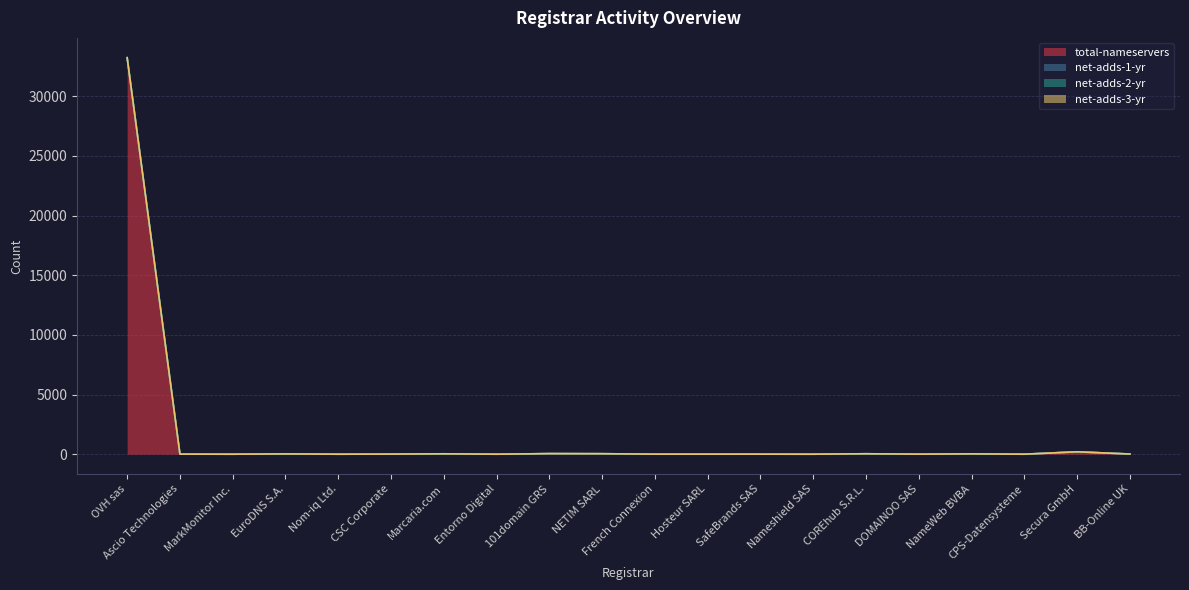

Between Nameshield SAS and COREhub S.R.L., which is larger?

COREhub S.R.L.